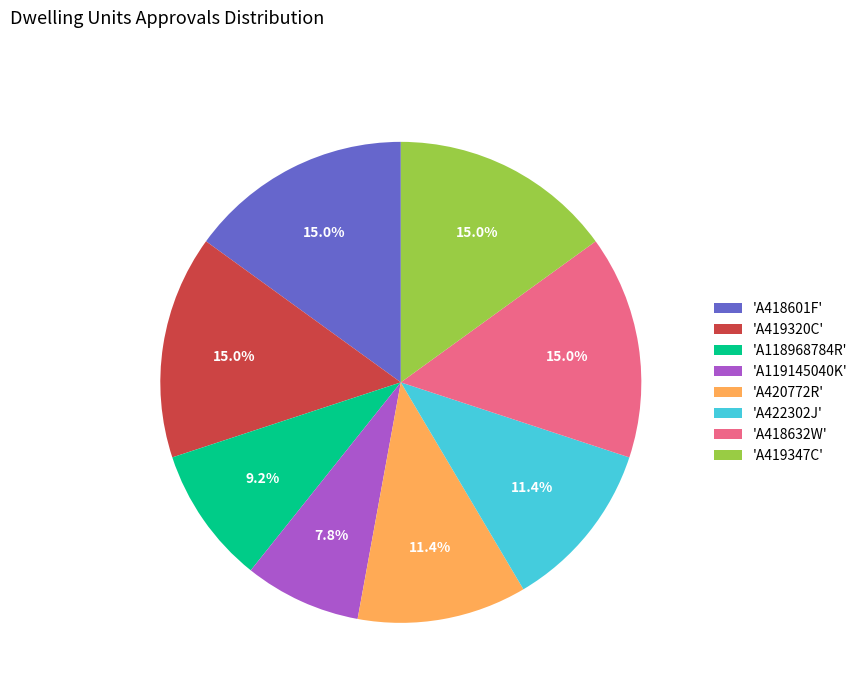

Is the sum of 'A419347C' and 'A418632W' greater than half?

No